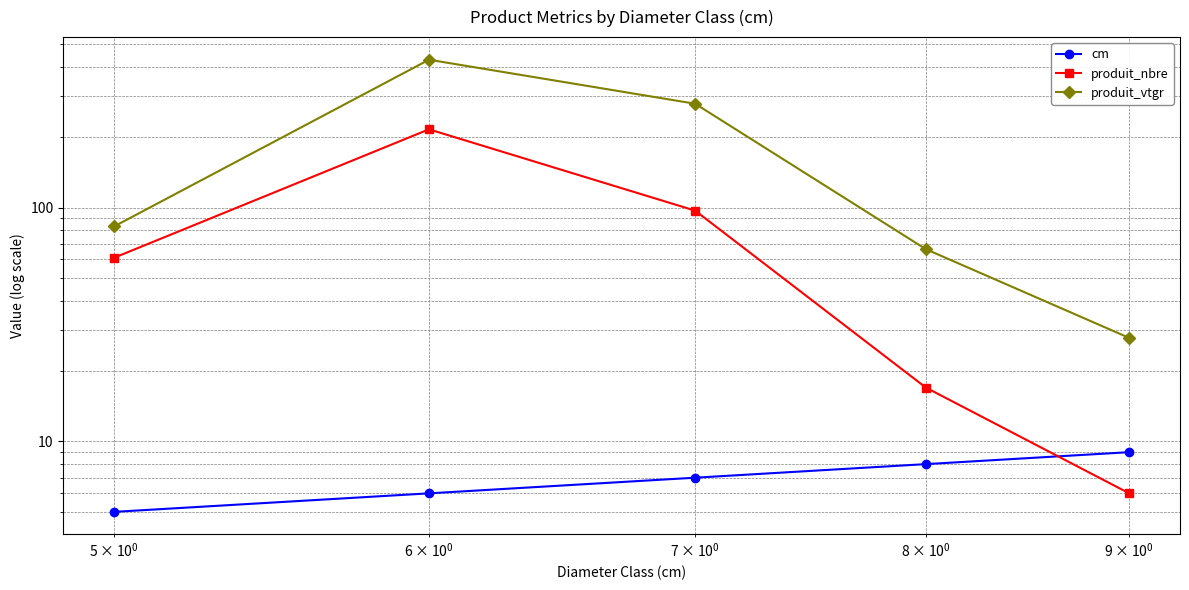

How many series are shown in this chart?

3